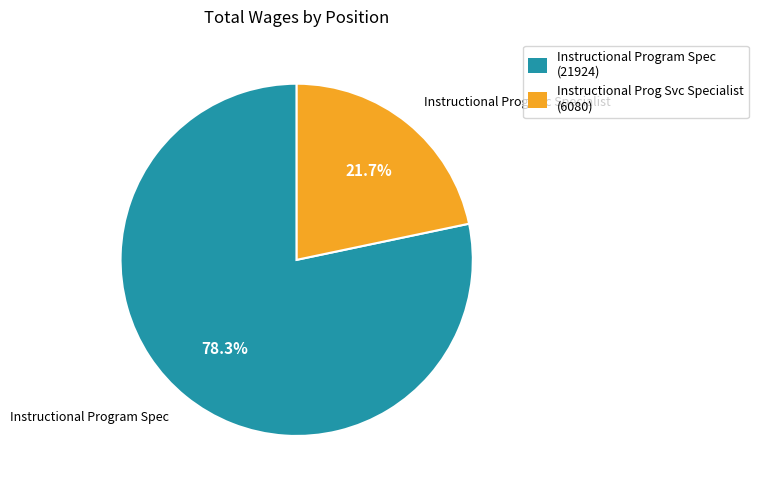

Approximately how many times larger is the value at Instructional Prog Svc Specialist compared to Instructional Program Spec?

0.3